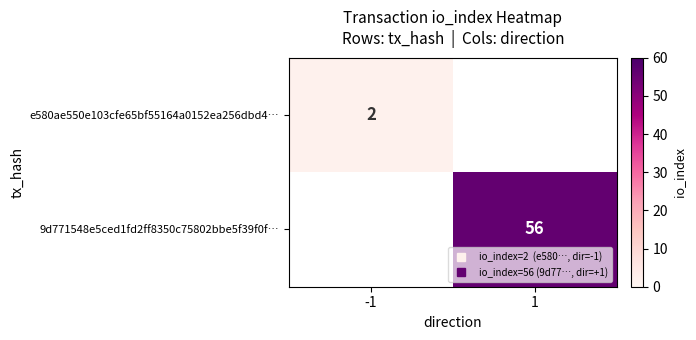

What is the minimum value for e580ae550e103cfe65bf55164a0152ea256dbd4…?

2.0